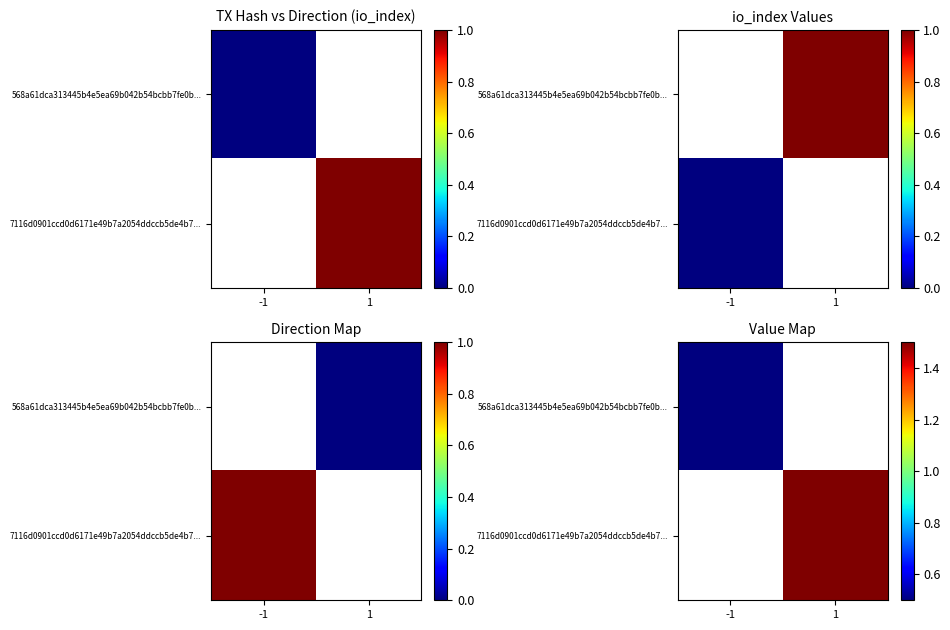

How many categories are shown in the chart?

2